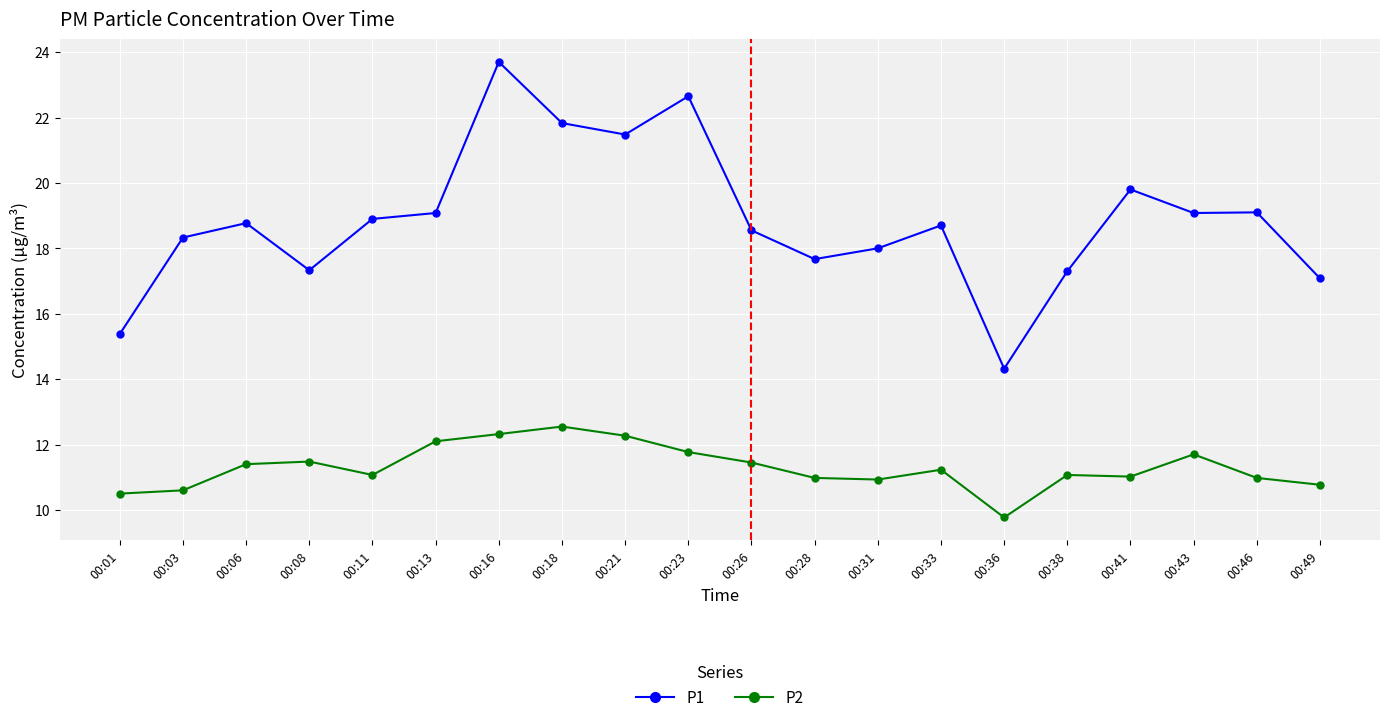

What value does the P2 series have at 00:46?

11.0